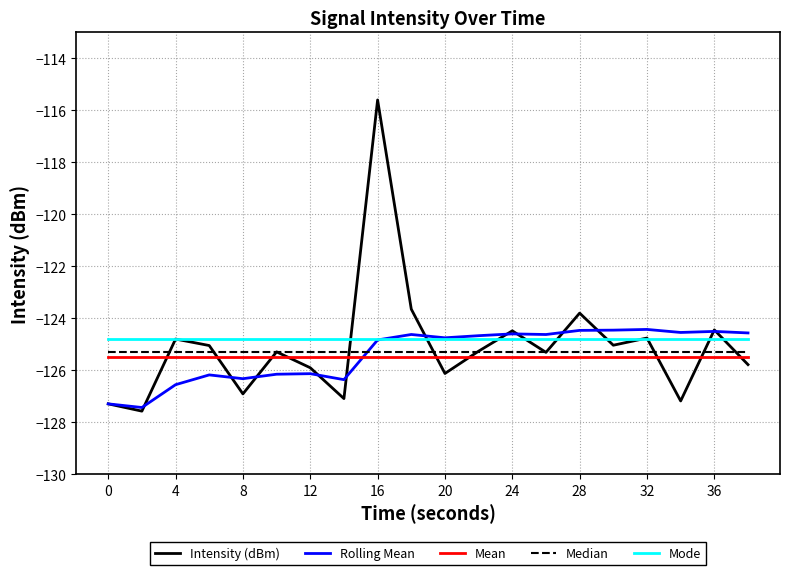

What is the greatest value displayed?

-115.6